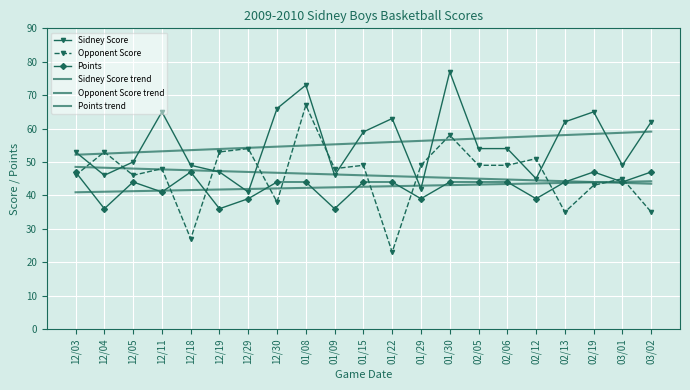

What position from the left is 12/19?

6